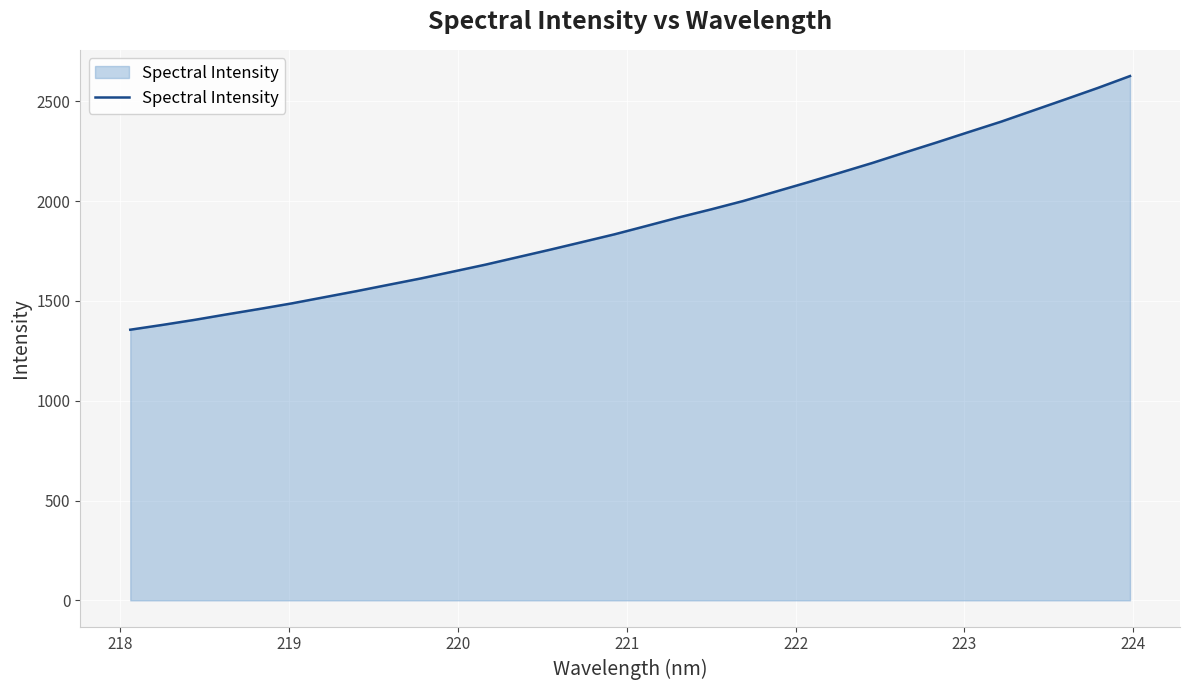

What is the greatest value displayed?

2626.9